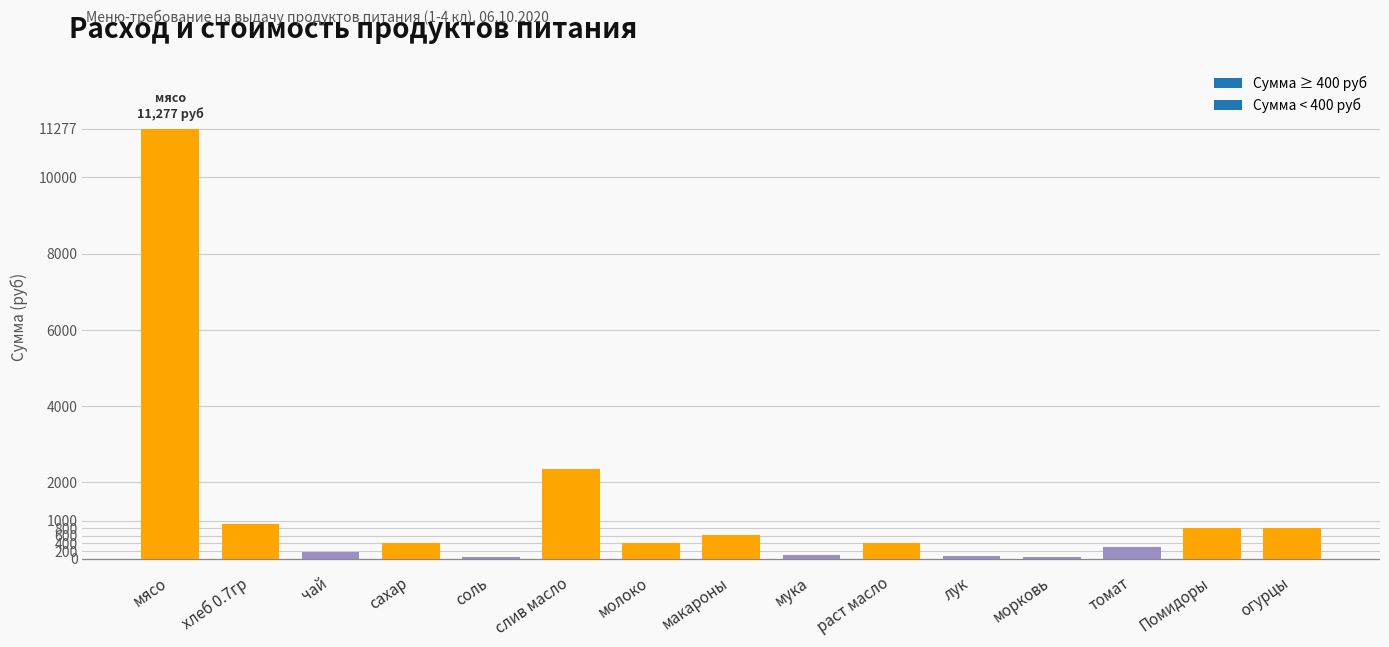

What is the sum of all values?

18740.3